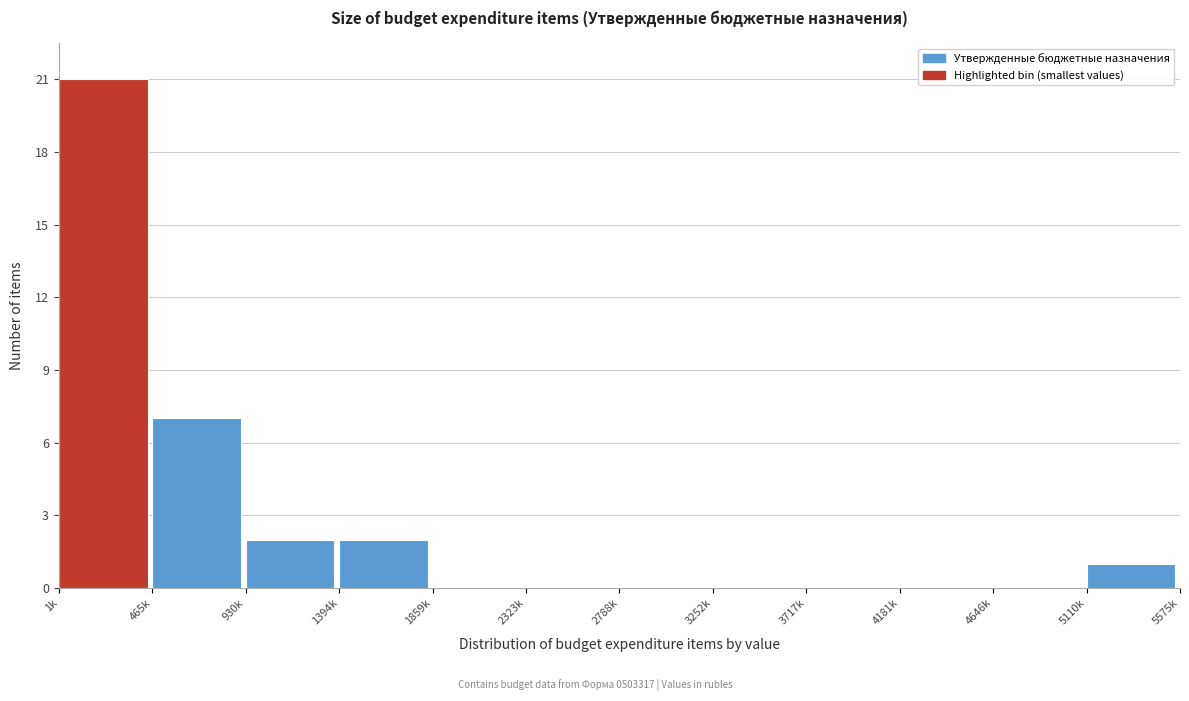

Reading right to left, what are all the values shown in this chart?

5110k=1	4646k=0	4181k=0	3717k=0	3252k=0	2788k=0	2323k=0	1859k=0	1394k=2	930k=2	465k=7	1k=21